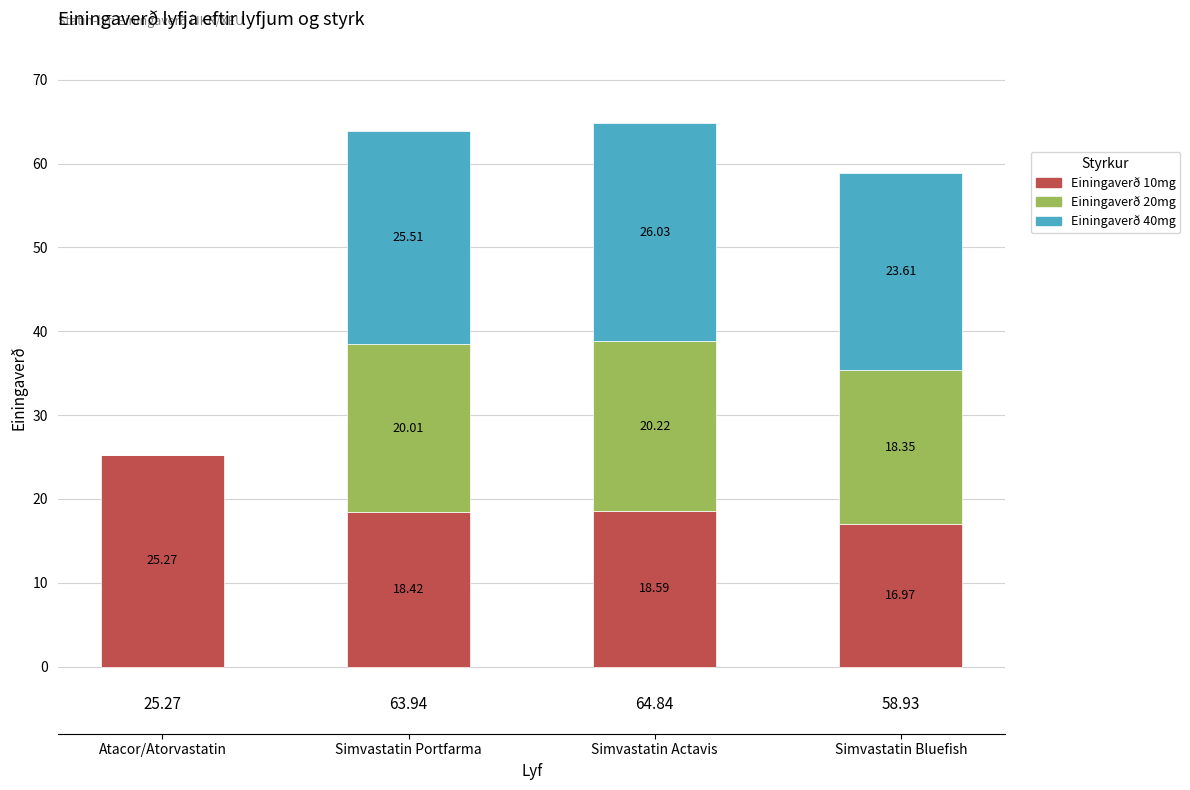

At which label is Einingaverð 10mg closest to 21?

Simvastatin Actavis